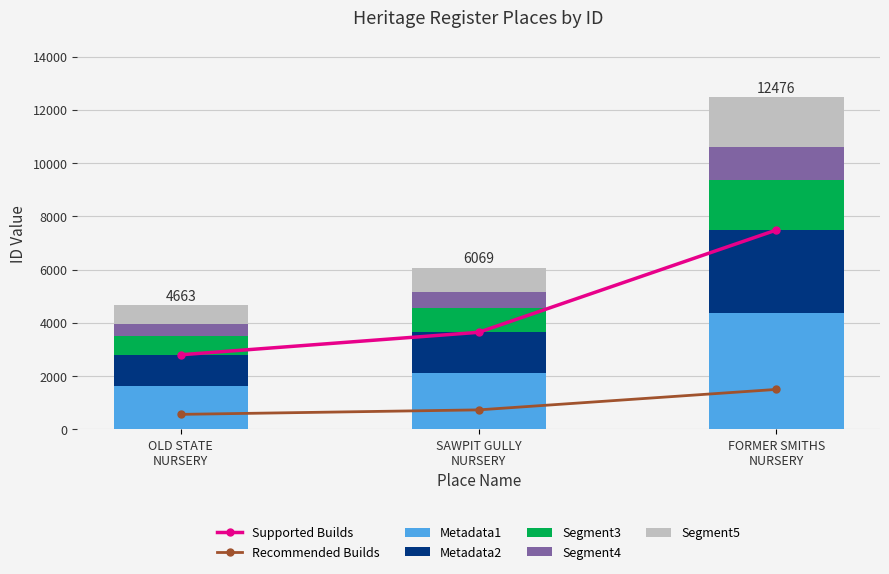

Reading left to right, extract all data points from this chart.

699.4	910.3	1871.4